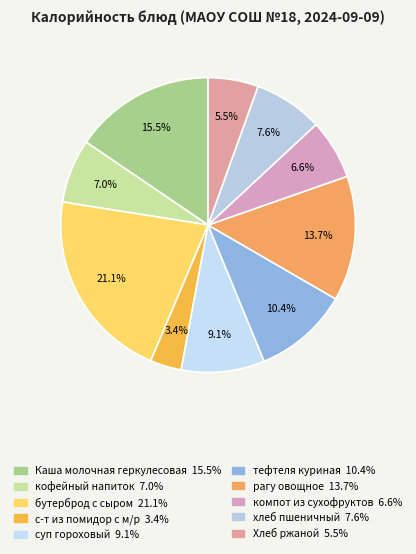

Rank the categories by value from lowest to highest.

с-т из помидор с м/р, Хлеб ржаной, компот из сухофруктов, кофейный напиток, хлеб пшеничный, суп гороховый, тефтеля куриная, рагу овощное, Каша молочная геркулесовая, бутерброд с сыром